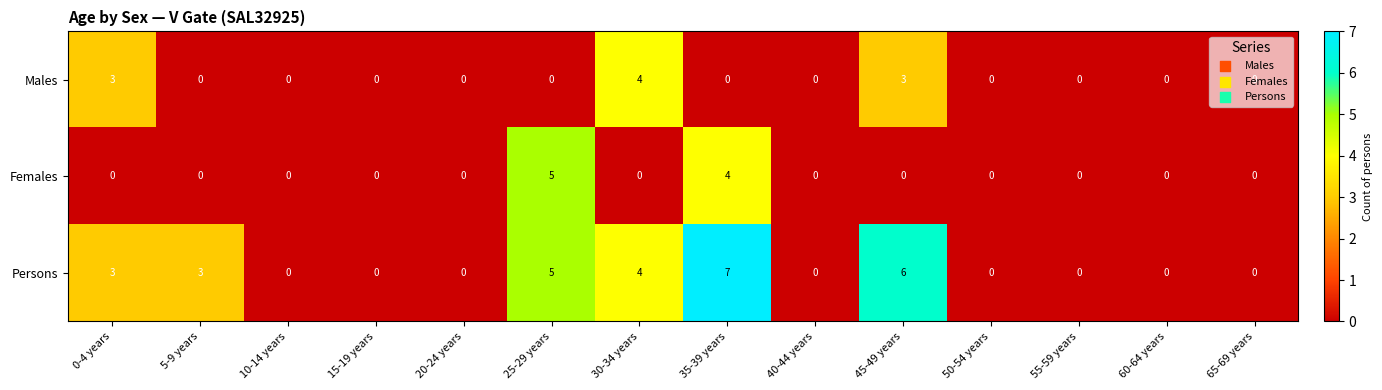

What is the total value across all series at 30-34 years?

8